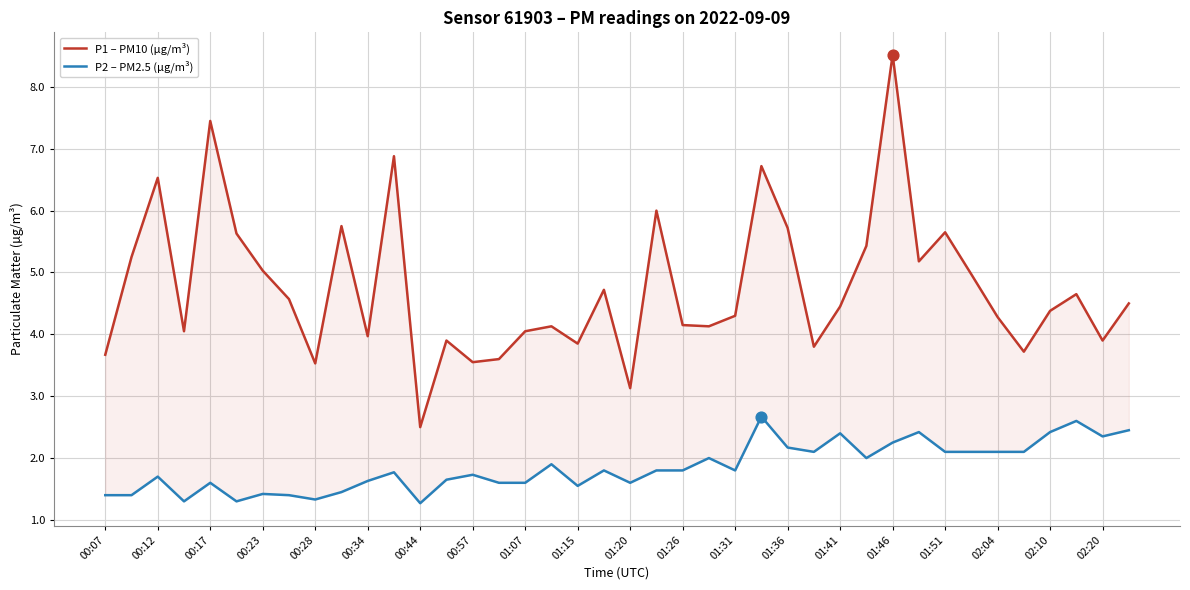

What are all the series names shown in the legend?

P1 – PM10 (µg/m³), P2 – PM2.5 (µg/m³)